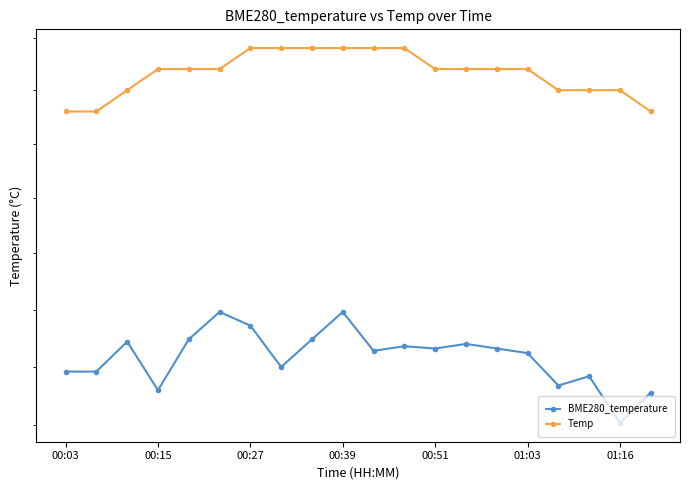

True or false: BME280_temperature and Temp intersect in this chart.

False